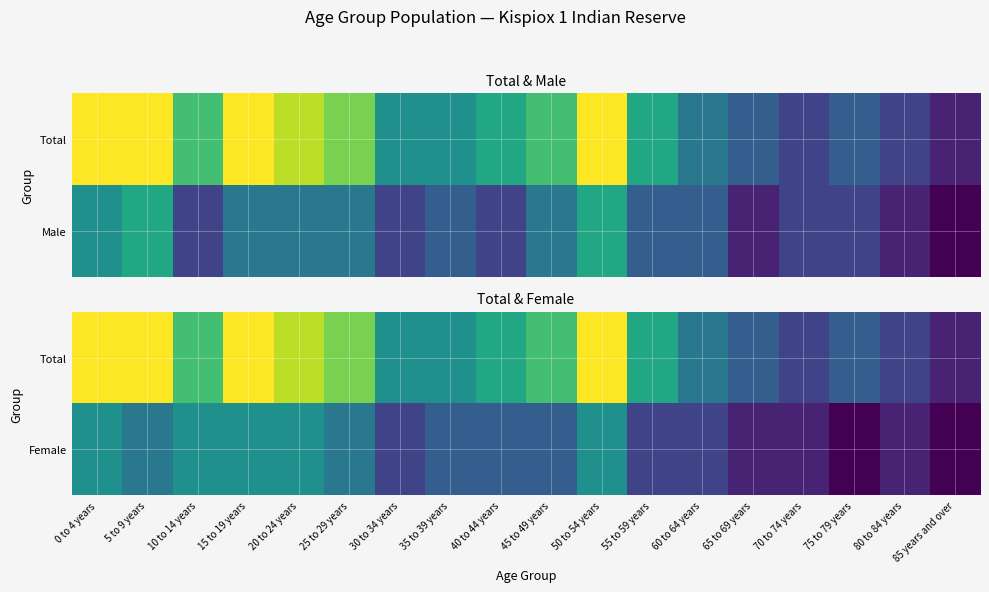

Count the number of categories in the chart.

18